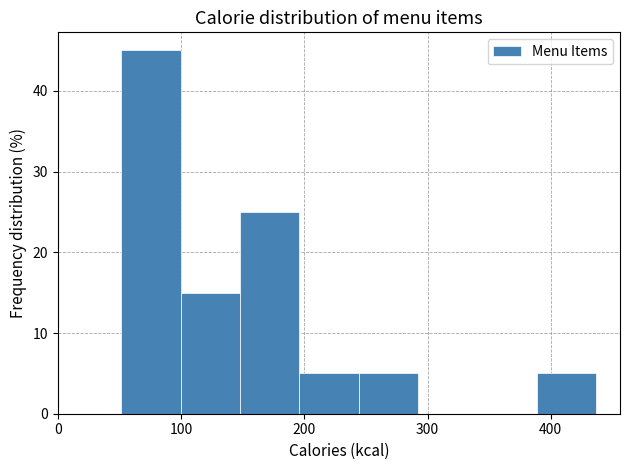

Reading left to right, list every bar in this chart as the range it spans on the x-axis followed by its height. Neither the bar edges nor the heights are printed on the chart, so give them approximately, as read against the axes.

50 to 100: 45
100 to 150: 15
150 to 200: 25
200 to 240: 5
240 to 290: 5
290 to 340: 0
340 to 390: 0
390 to 440: 5